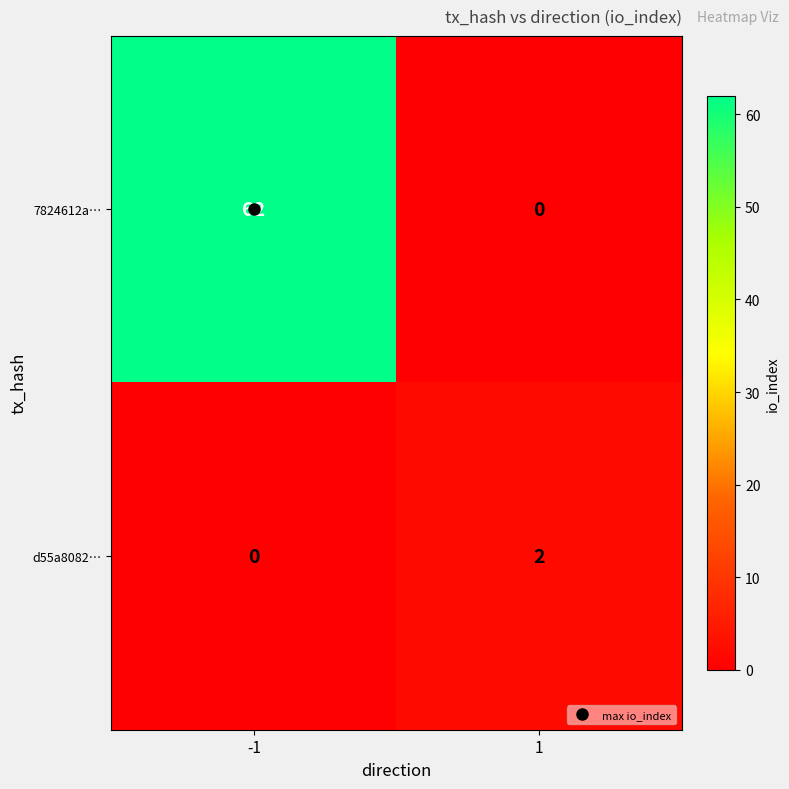

What is the total value across all series at -1?

62